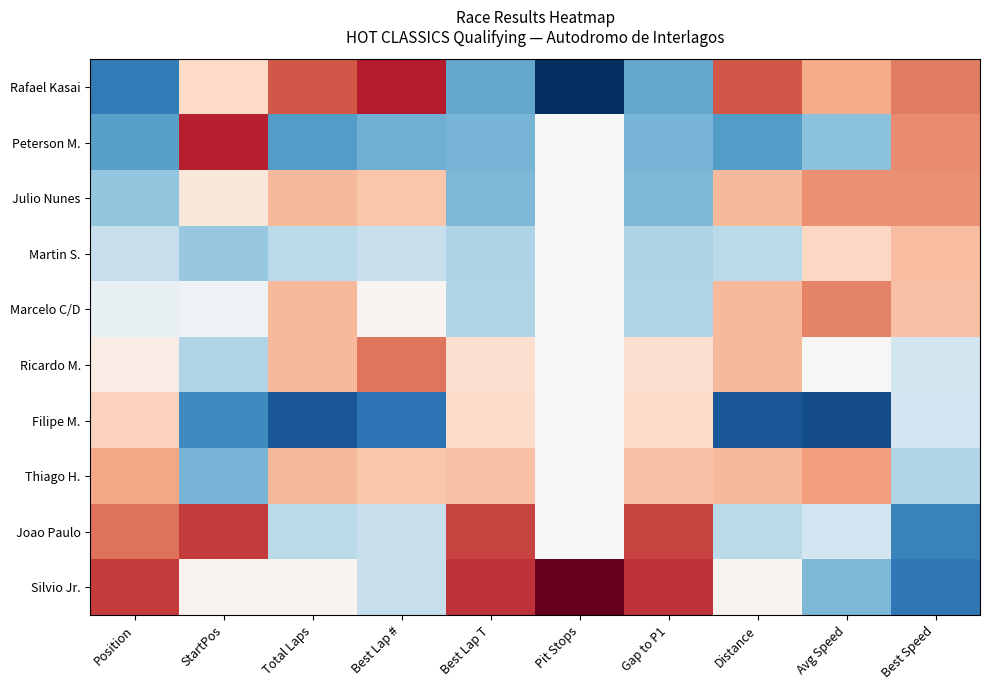

Which series has the largest total across all categories?

Silvio Jr.